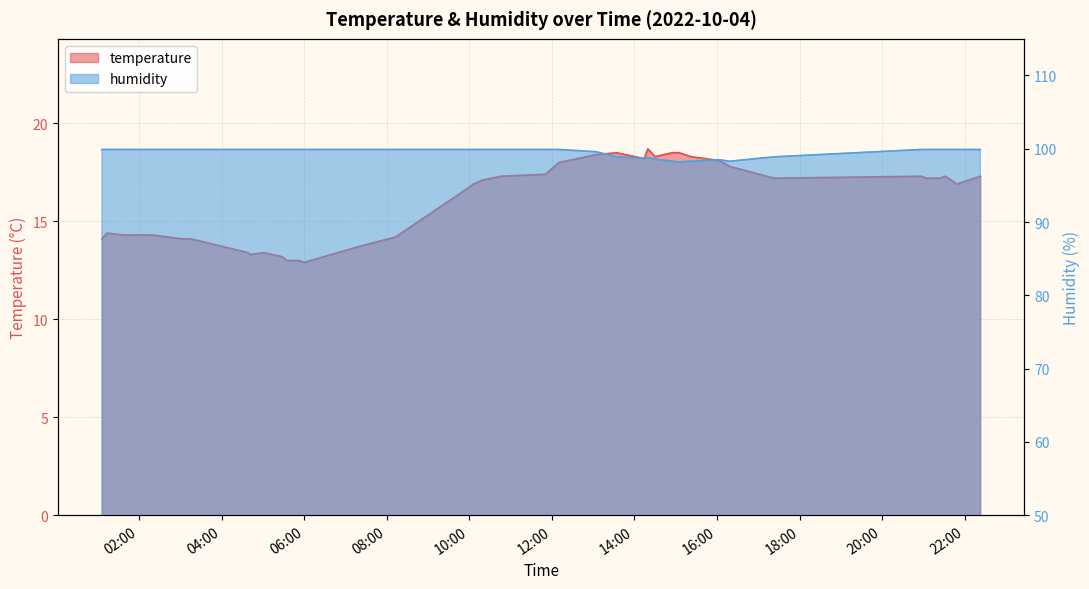

What is the smallest value displayed?

12.9